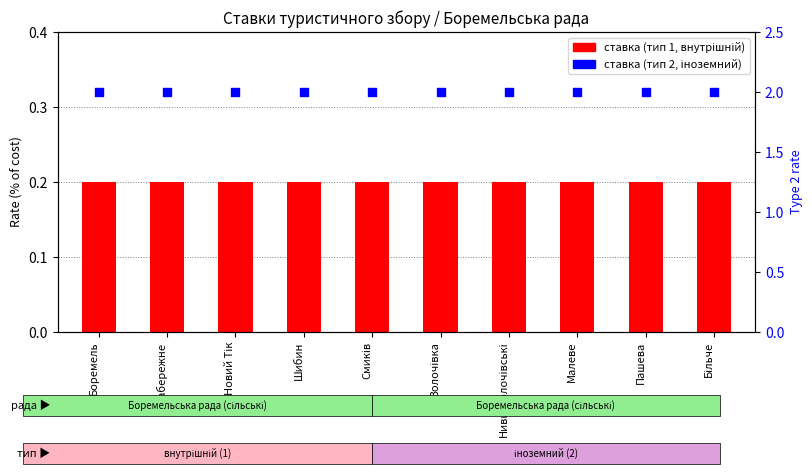

At how many categories does at least one series exceed 0?

10